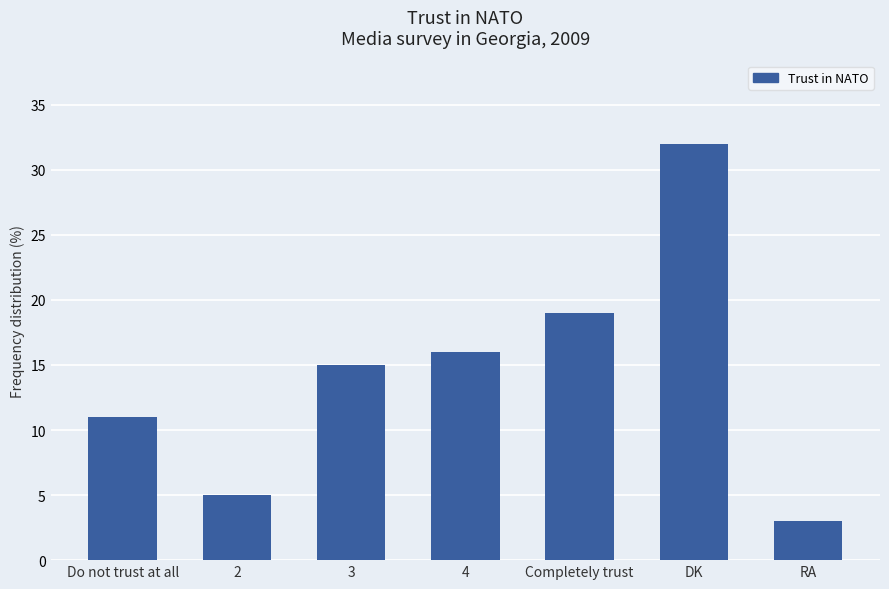

Which category has the highest value across all series?

DK